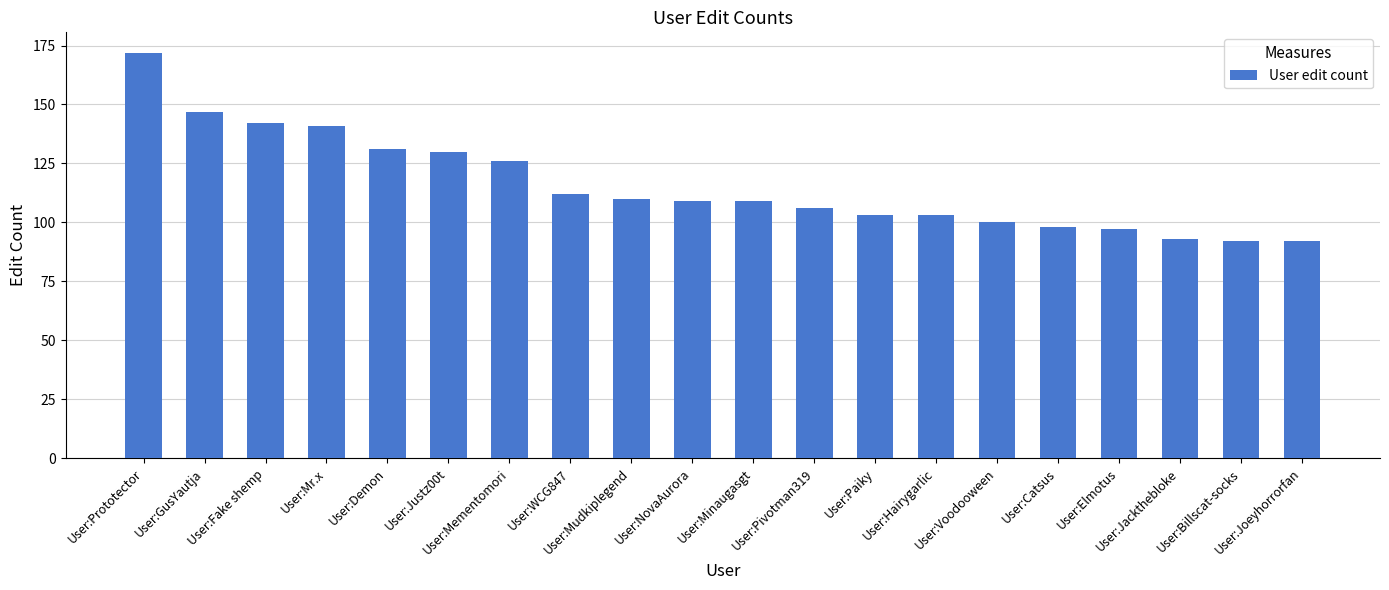

What is the smallest value displayed?

92